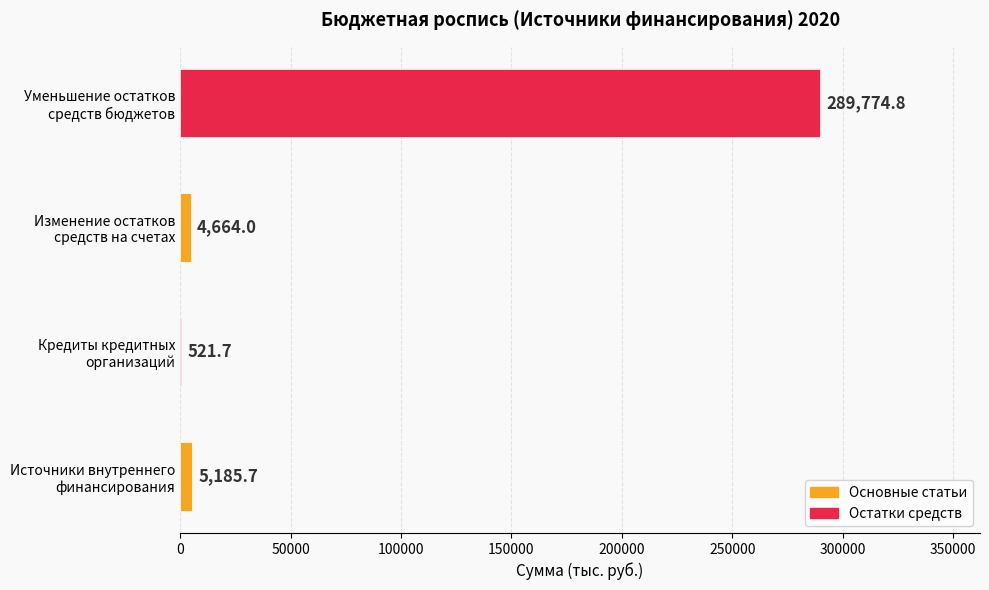

How many distinct data groups are displayed?

1